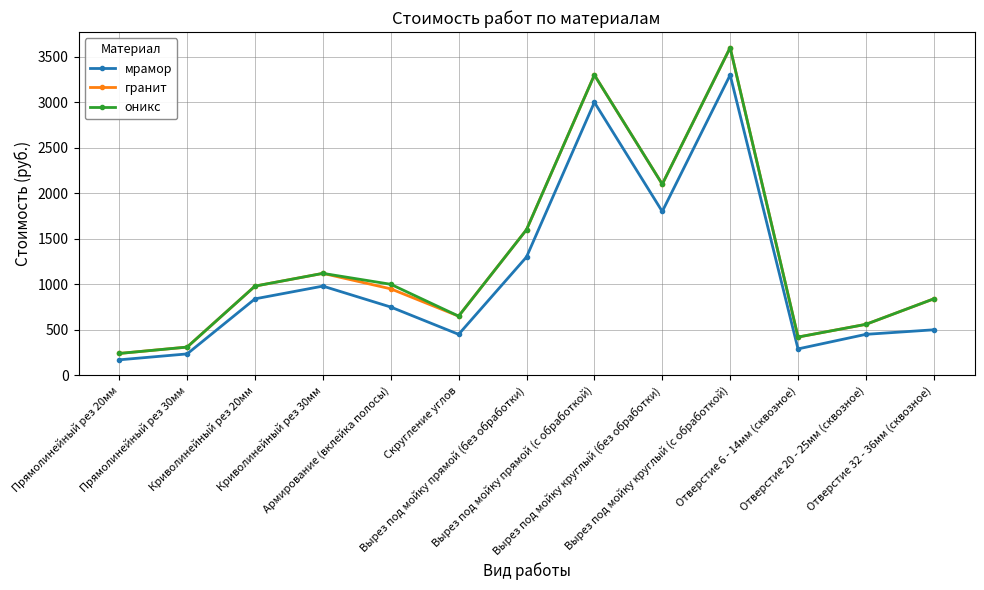

What is the value of the мрамор point at the 11th from the left?

290